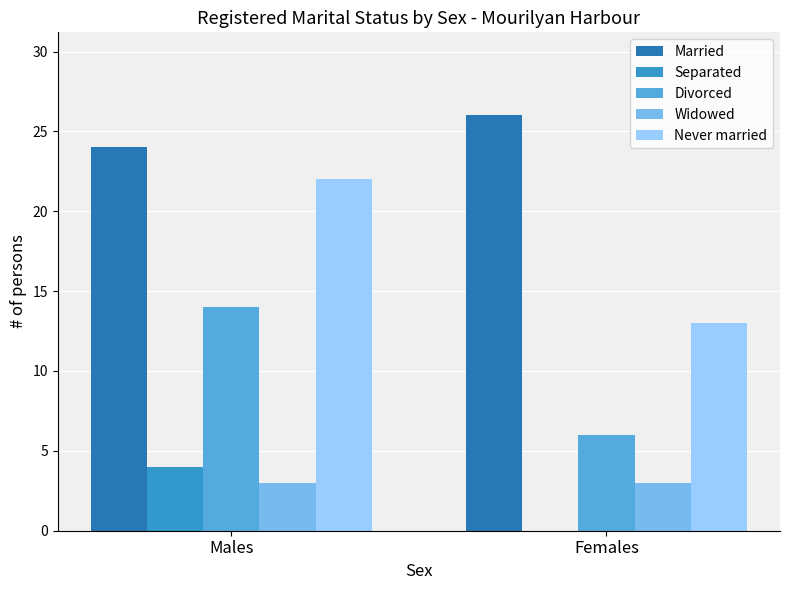

The Never married series shows 32 at Males. True or false?

False